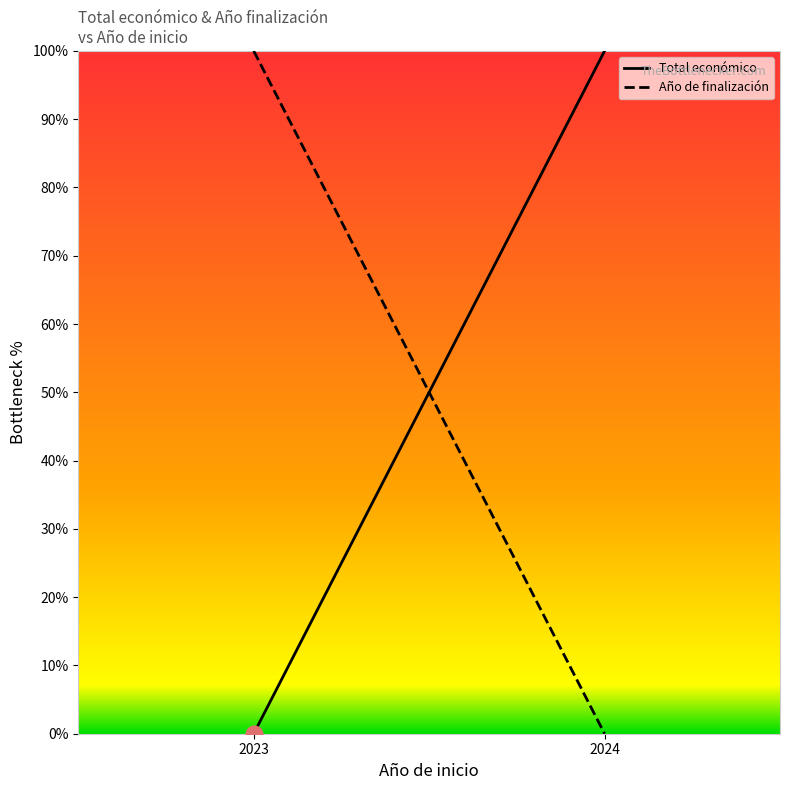

At which label is Total económico closest to 50?

2023